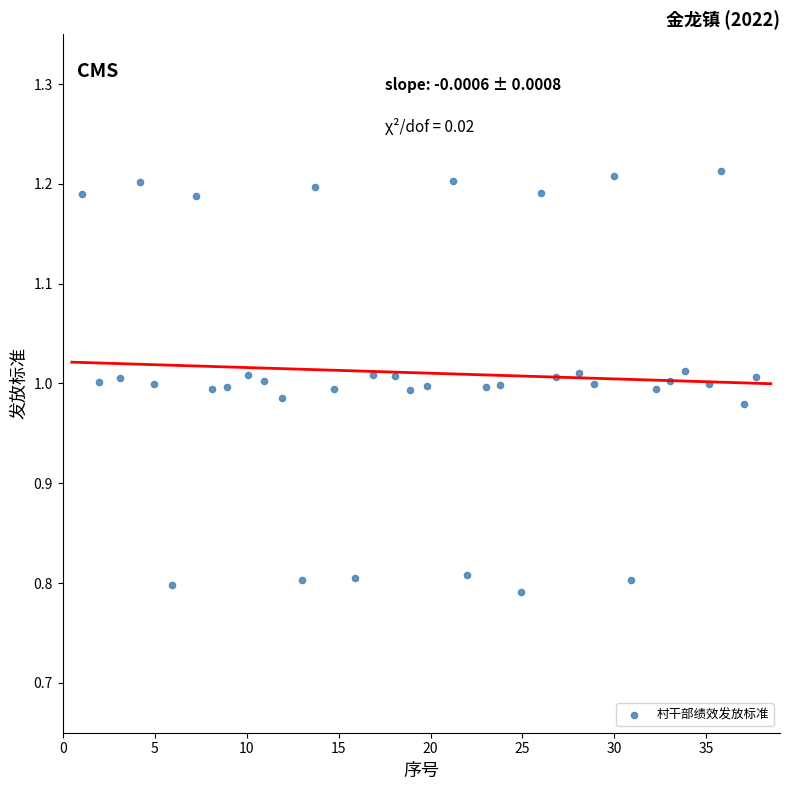

What is the range of X values (max minus min)?

36.6